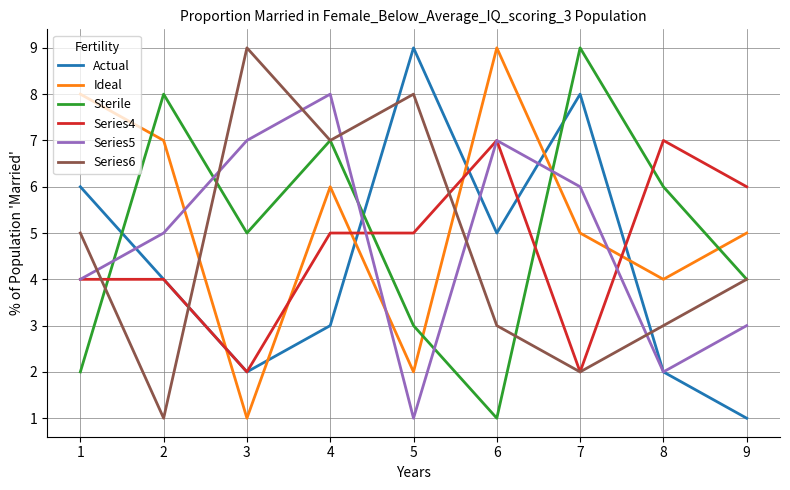

What is the greatest value displayed?

9